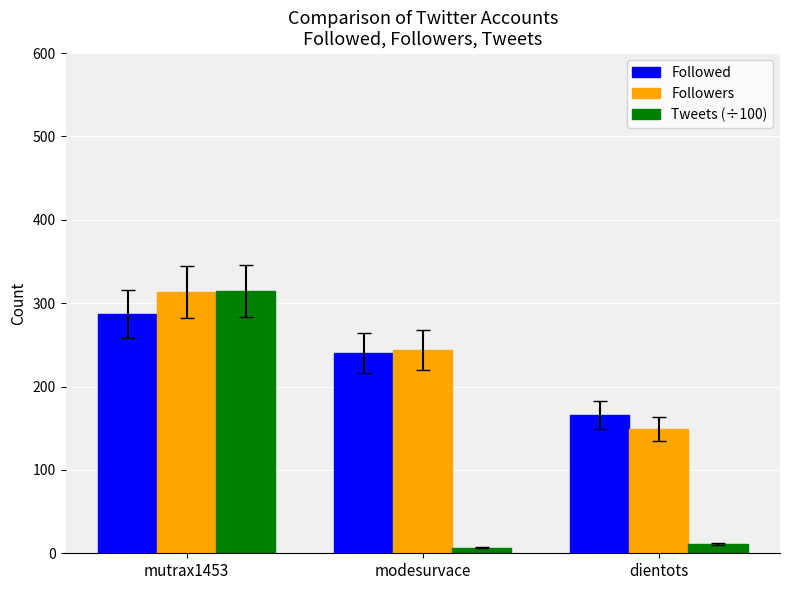

What position from the right is mutrax1453?

3